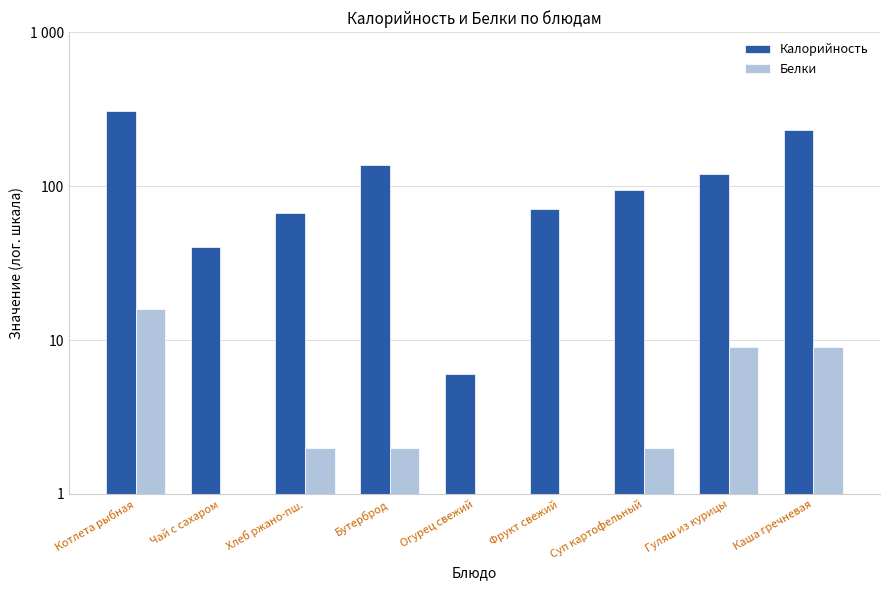

How many bars are there in each group?

2